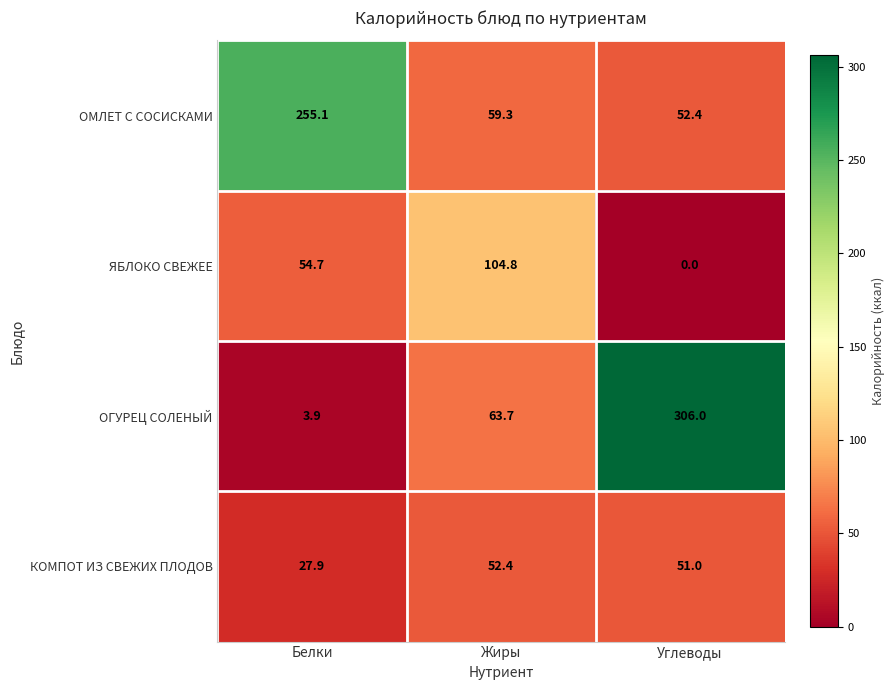

How many series are shown in this chart?

4